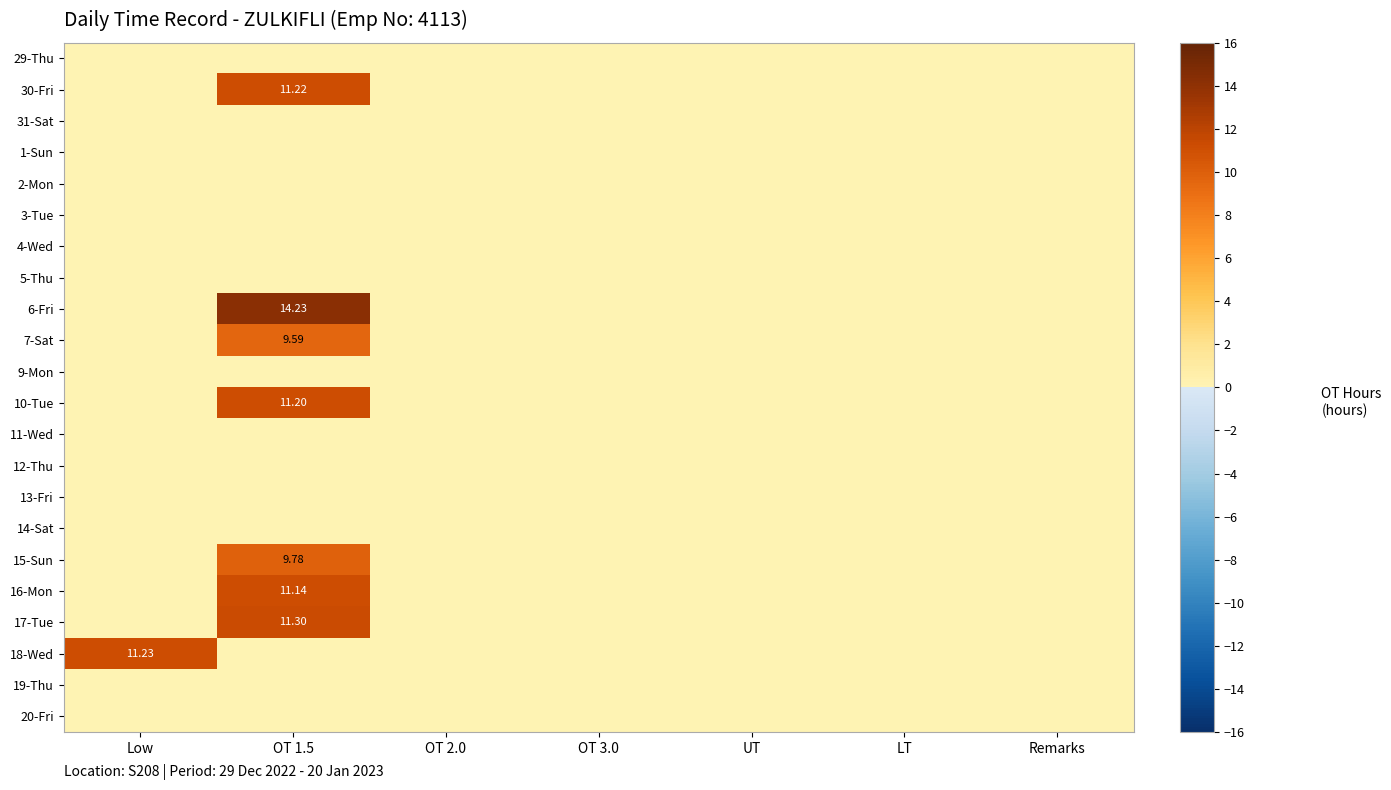

At LT, list the series in order from smallest to largest.

29-Thu, 30-Fri, 31-Sat, 1-Sun, 2-Mon, 3-Tue, 4-Wed, 5-Thu, 6-Fri, 7-Sat, 9-Mon, 10-Tue, 11-Wed, 12-Thu, 13-Fri, 14-Sat, 15-Sun, 16-Mon, 17-Tue, 18-Wed, 19-Thu, 20-Fri